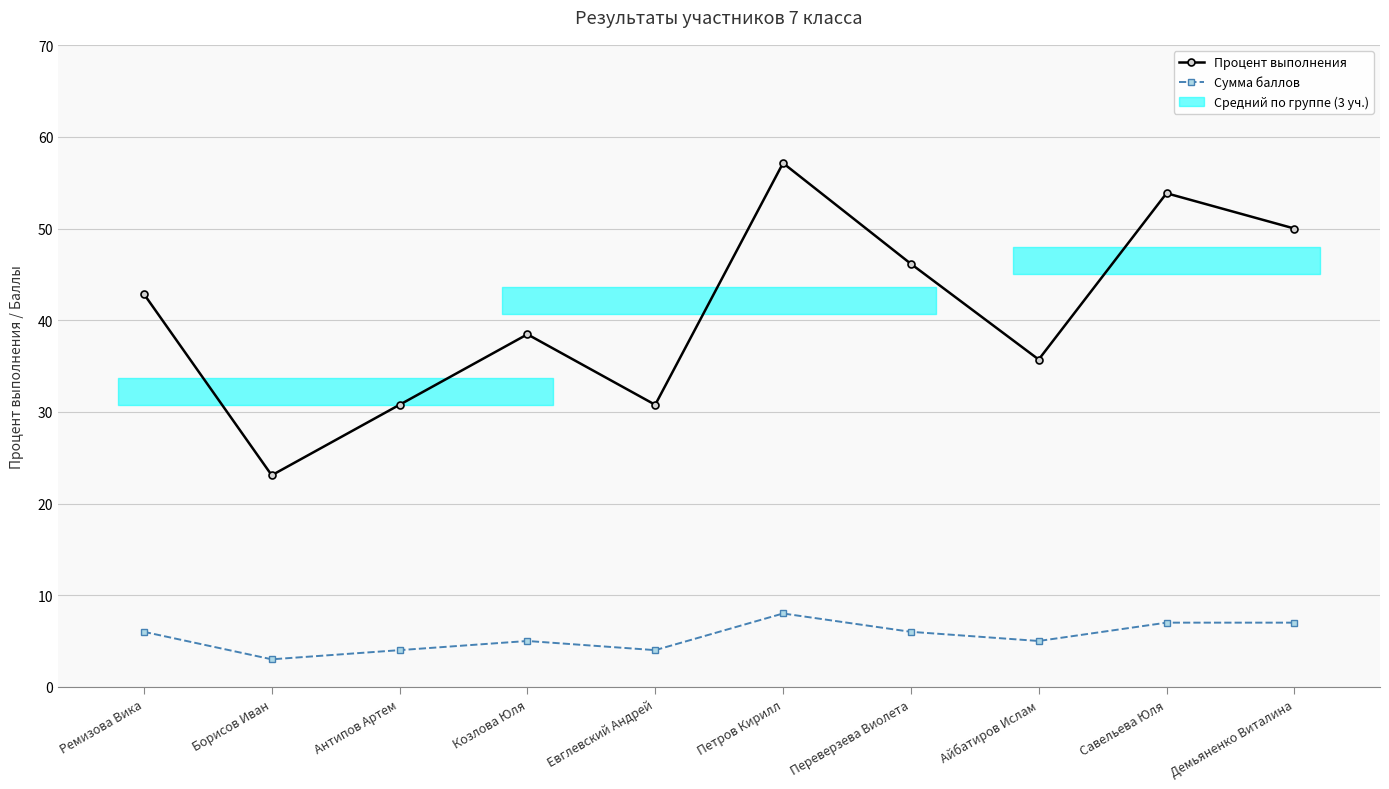

In Сумма баллов, how many points are higher than both neighbors (excluding endpoints)?

2